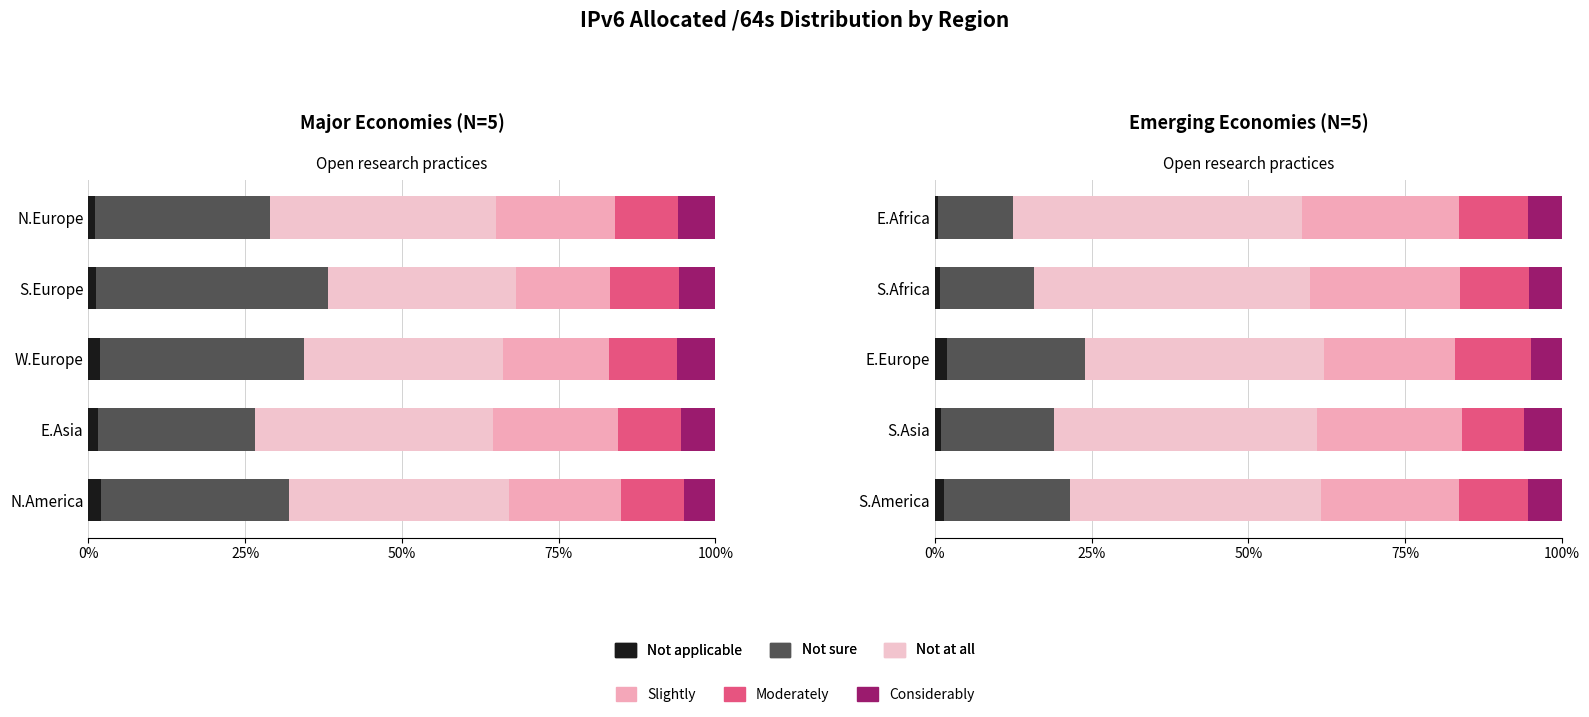

What are all the series names shown in the legend?

Not applicable, Not sure, Not at all, Slightly, Moderately, Considerably